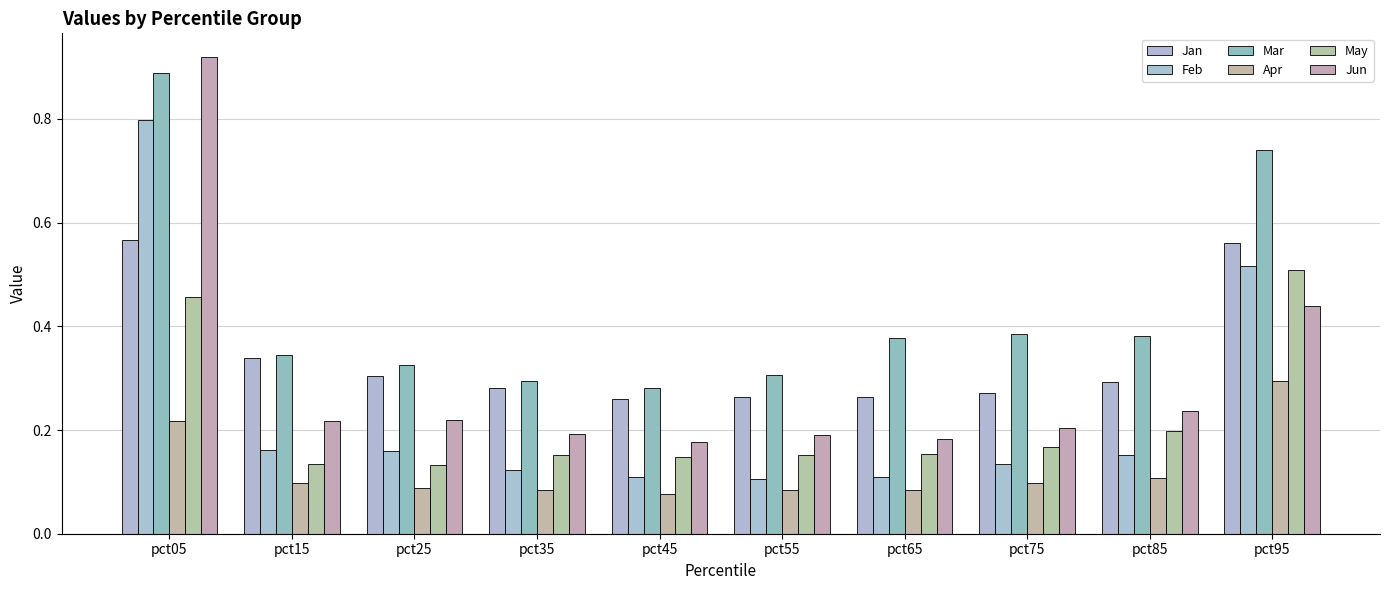

How many distinct data groups are displayed?

6